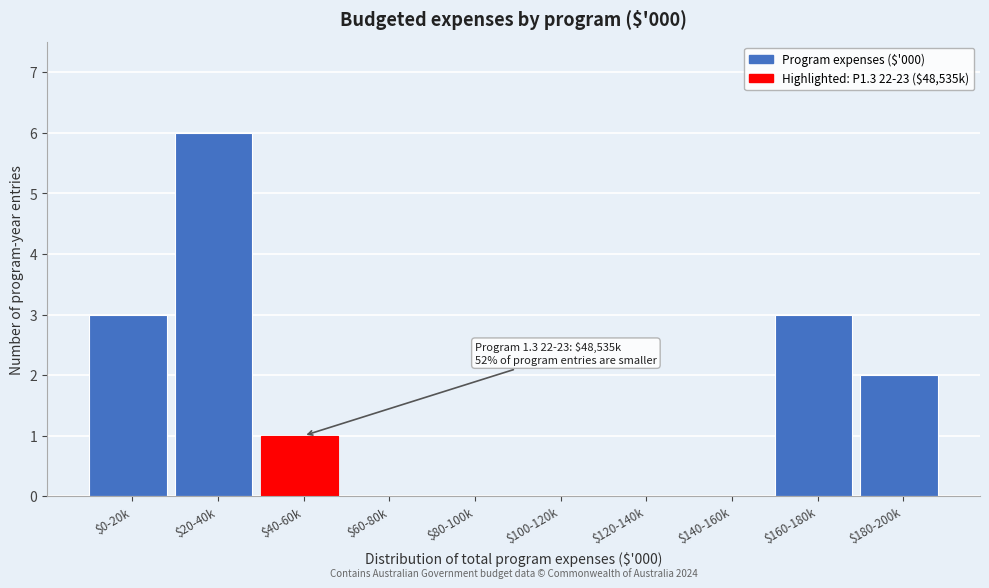

Which label corresponds to the largest value in the chart?

$20-40k